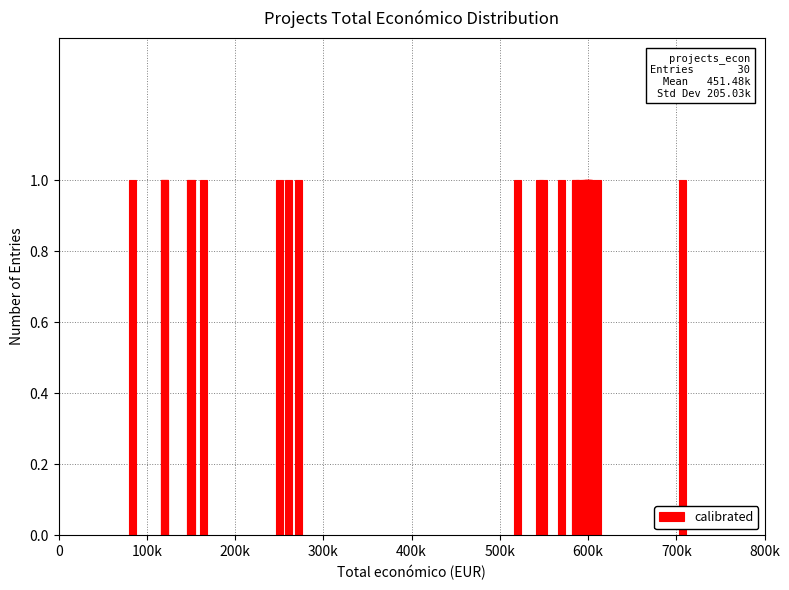

Approximately how many times larger is the value at 2024 compared to 2024?

1.0